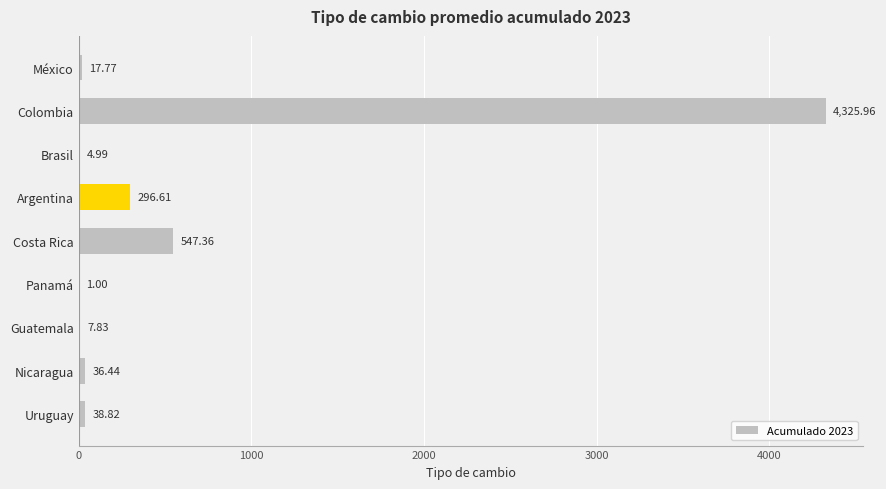

Which label corresponds to the largest value in the chart?

Colombia